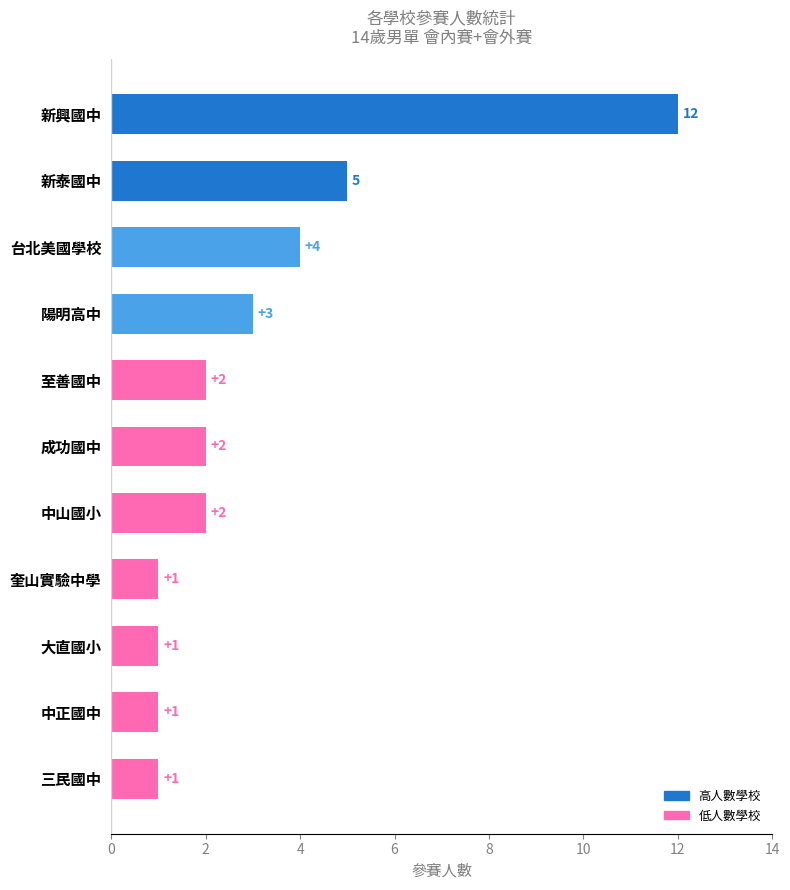

True or false: the data shows 3 at 陽明高中.

True